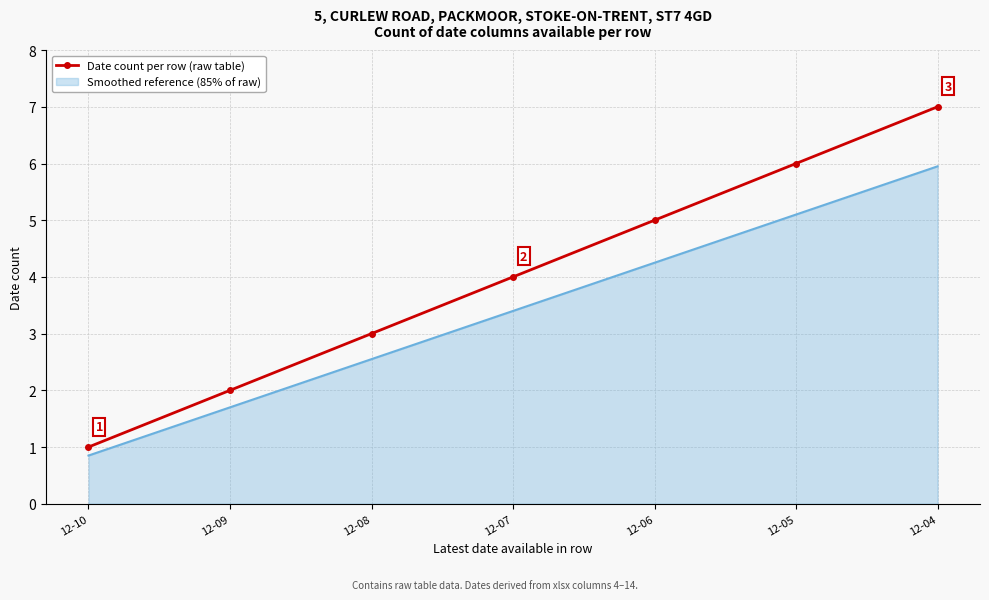

List the series in order of their peak value, lowest first.

Smoothed reference (85% of raw), Date count per row (raw table)